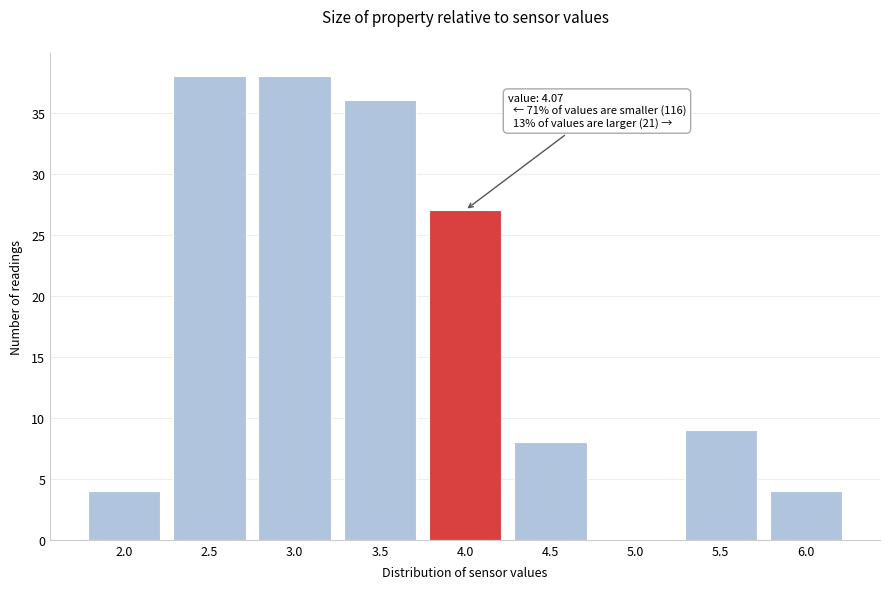

Reading left to right, transcribe all the data shown in this chart.

2.0=4	2.5=38	3.0=38	3.5=36	4.0=27	4.5=8	5.0=0	5.5=9	6.0=4